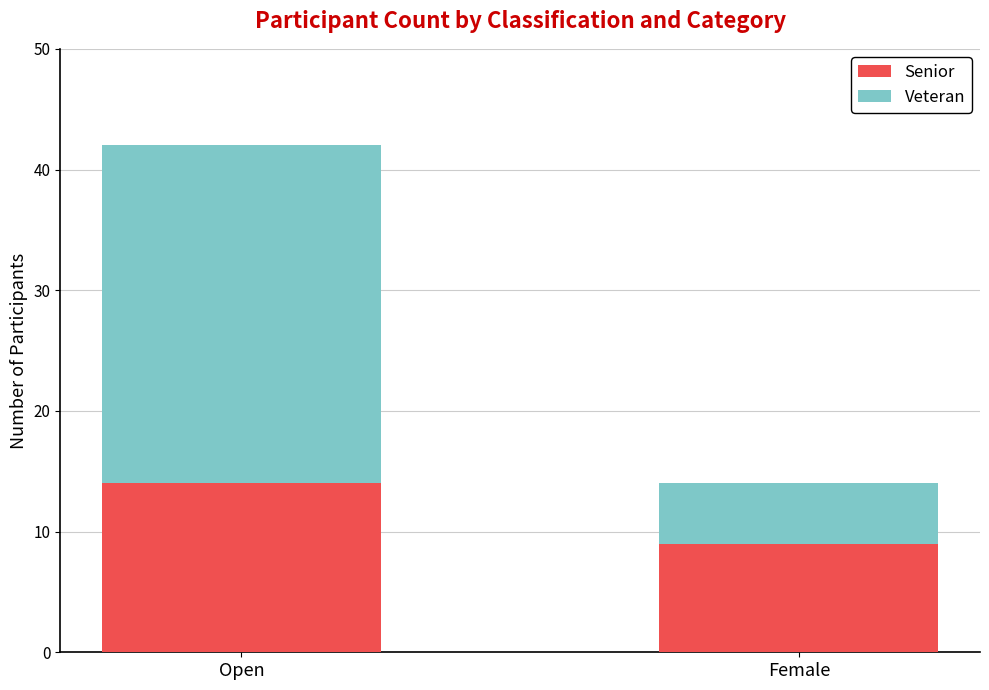

Read the Senior value at Female.

9